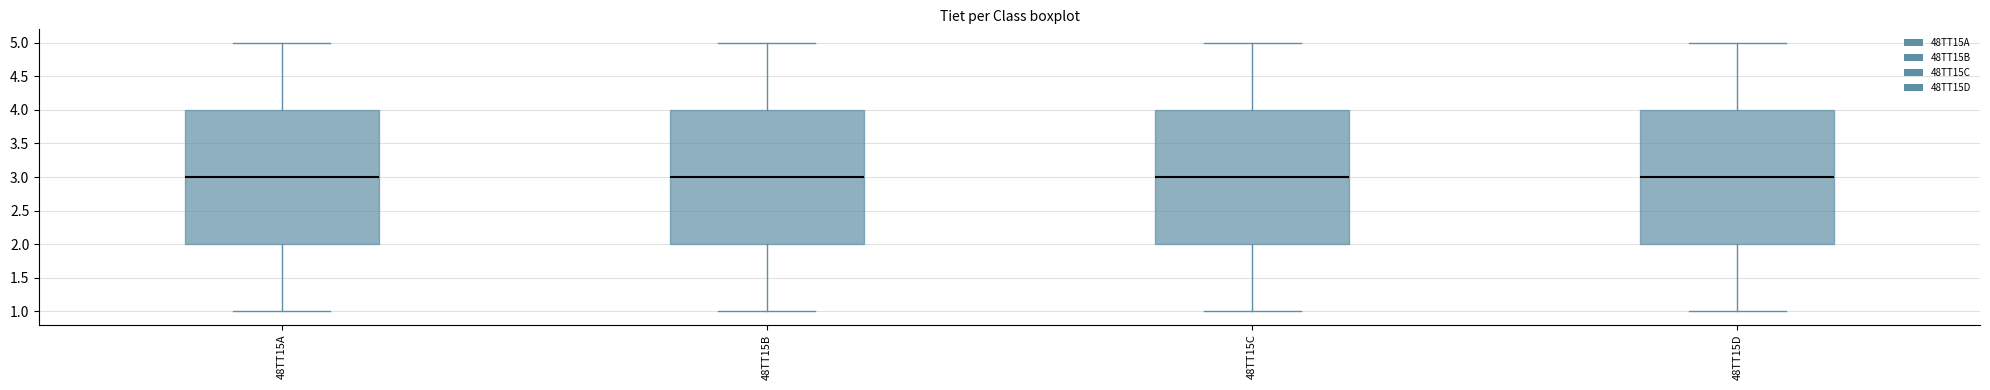

Where does the upper whisker of the box for 48TT15D end on the y-axis? The values are not printed on the chart, so give them approximately, as read against the axis.

5